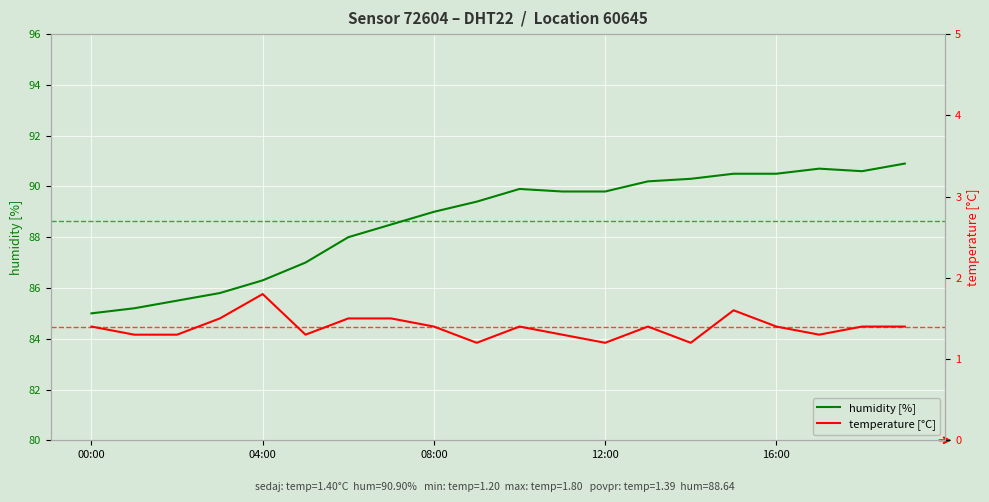

What is the sum of all humidity [%] values?

1772.9